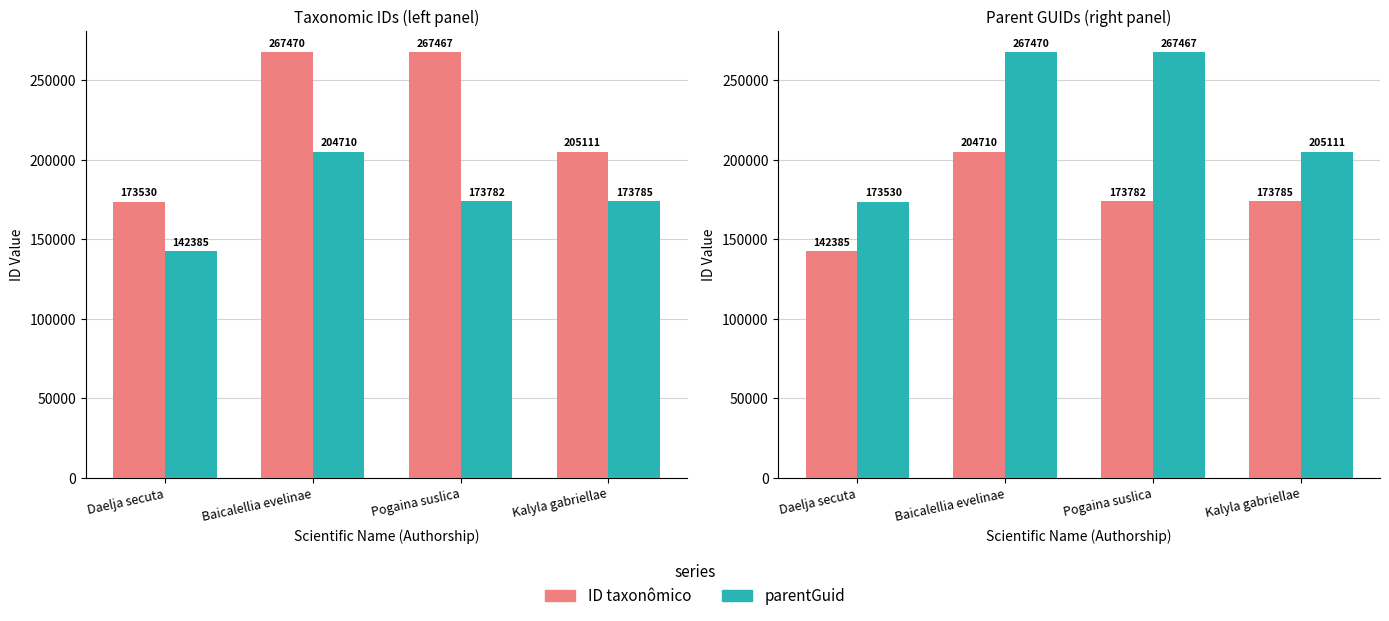

What is the value of the ID taxonômico bar at the 1st from the left?

142385